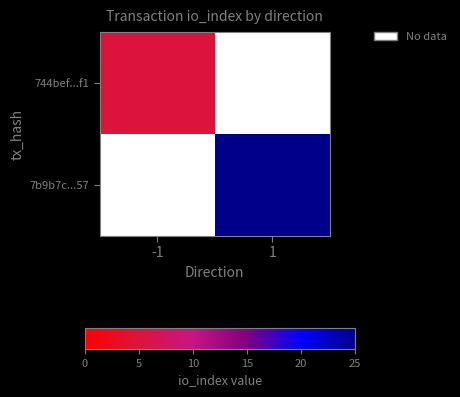

At which category does the chart reach its peak across all series?

1